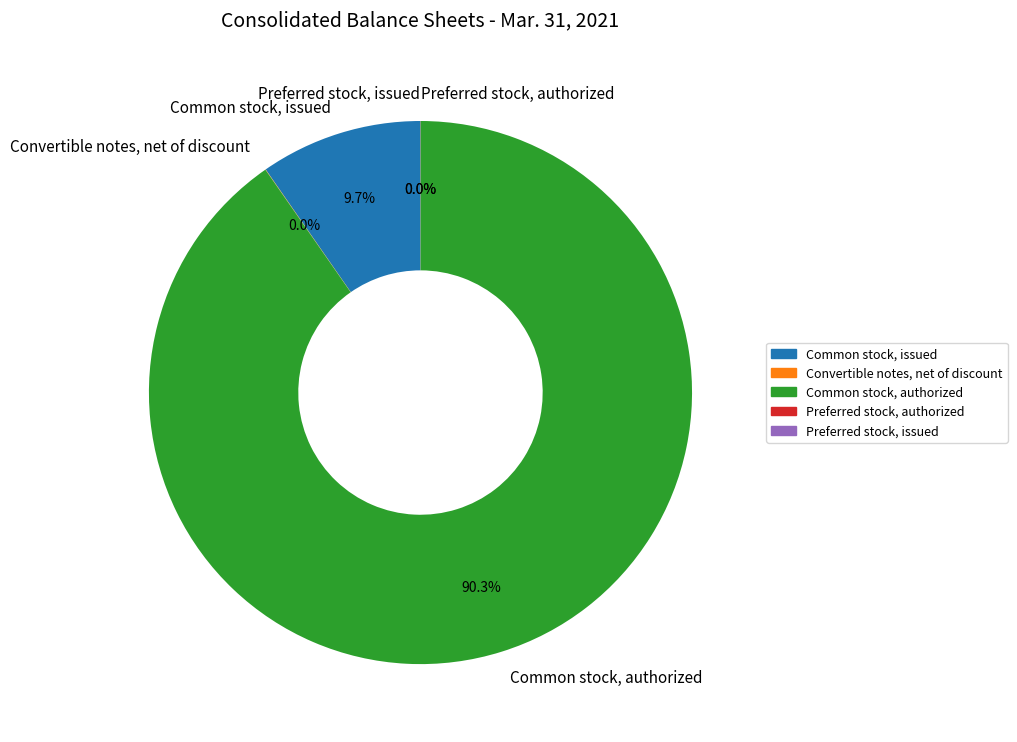

Count the number of slices in the pie.

5